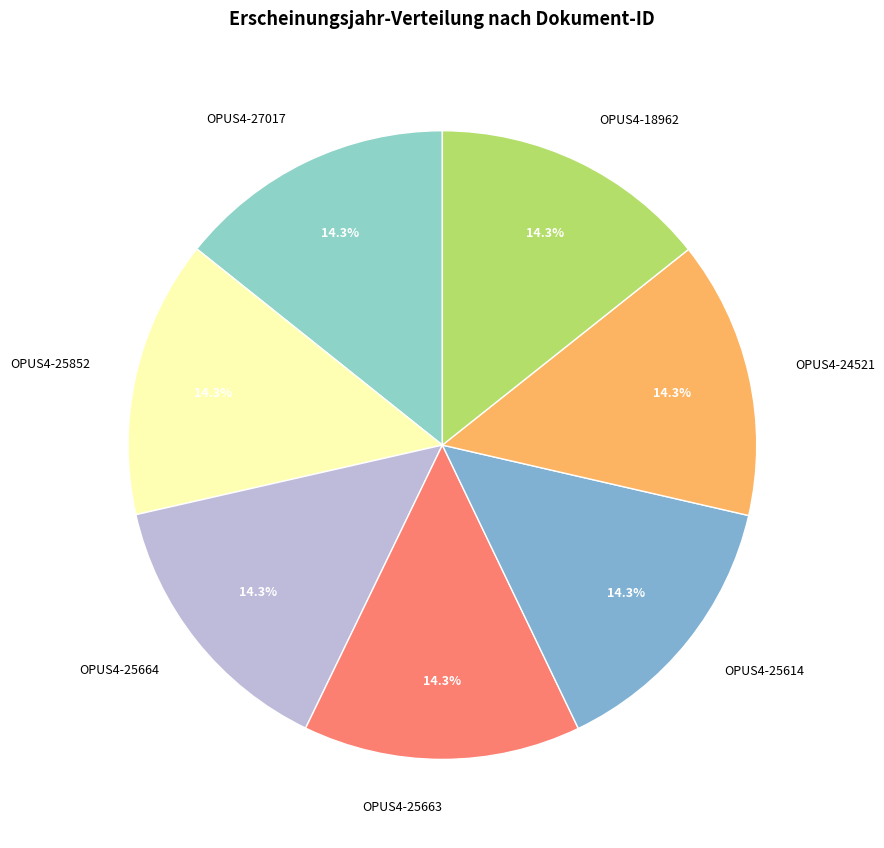

Does OPUS4-27017 account for over 50% of the chart?

No